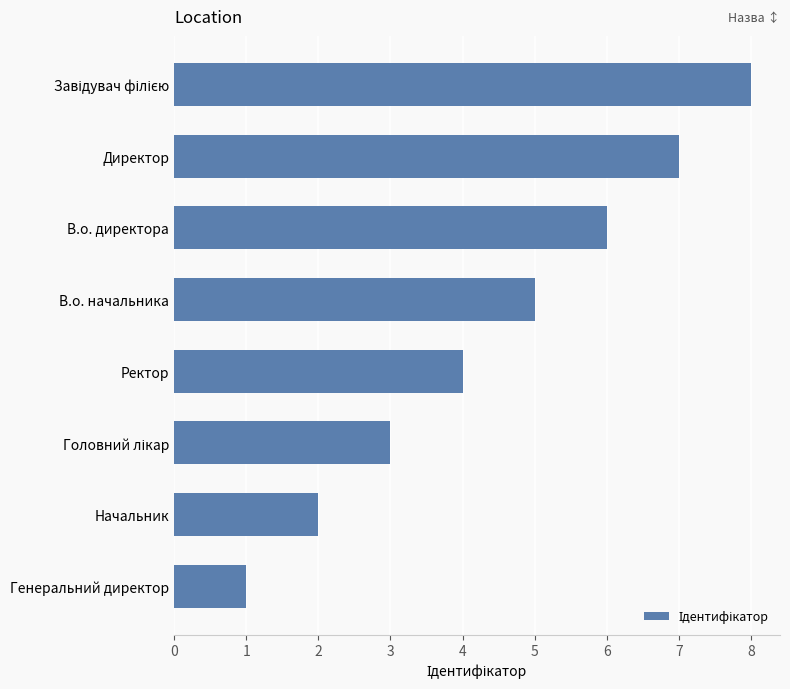

Is it true that the value at Ректор is 4?

True